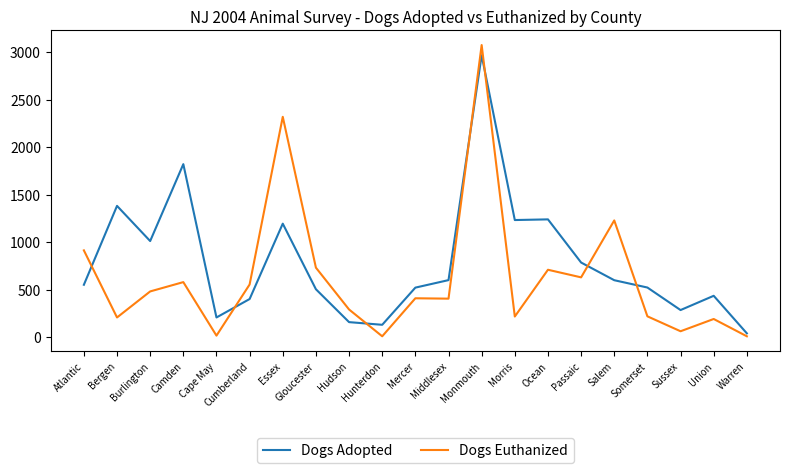

List the series in order of their peak value, highest first.

Dogs Euthanized, Dogs Adopted